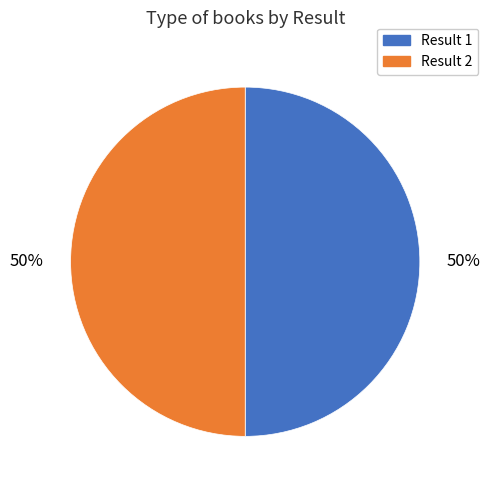

To the nearest percent, what is the average slice percentage?

50%